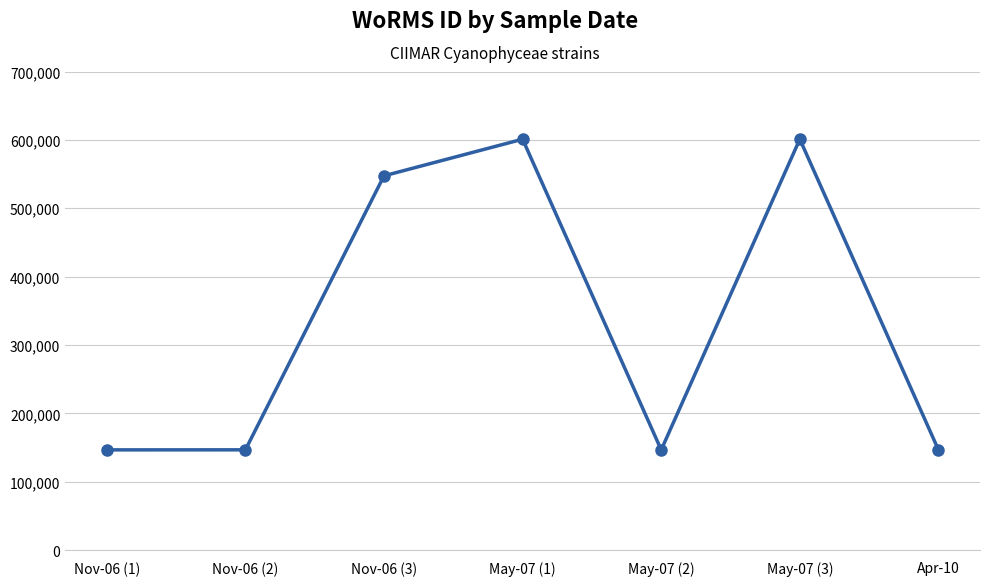

What is the minimum value shown in the chart?

146627